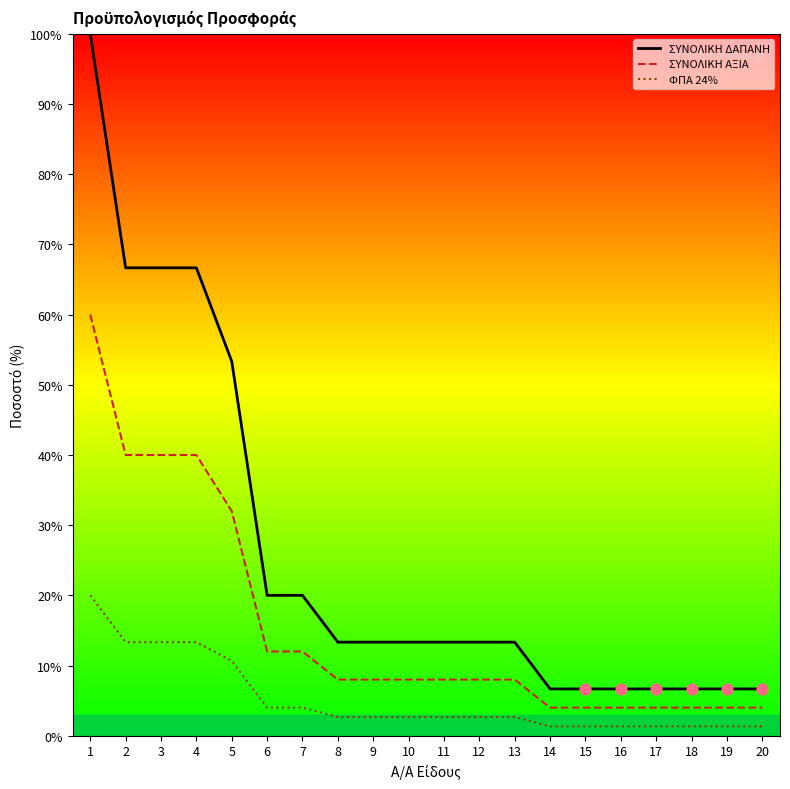

What are all the series names shown in the legend?

ΣΥΝΟΛΙΚΗ ΔΑΠΑΝΗ, ΣΥΝΟΛΙΚΗ ΑΞΙΑ, ΦΠΑ 24%